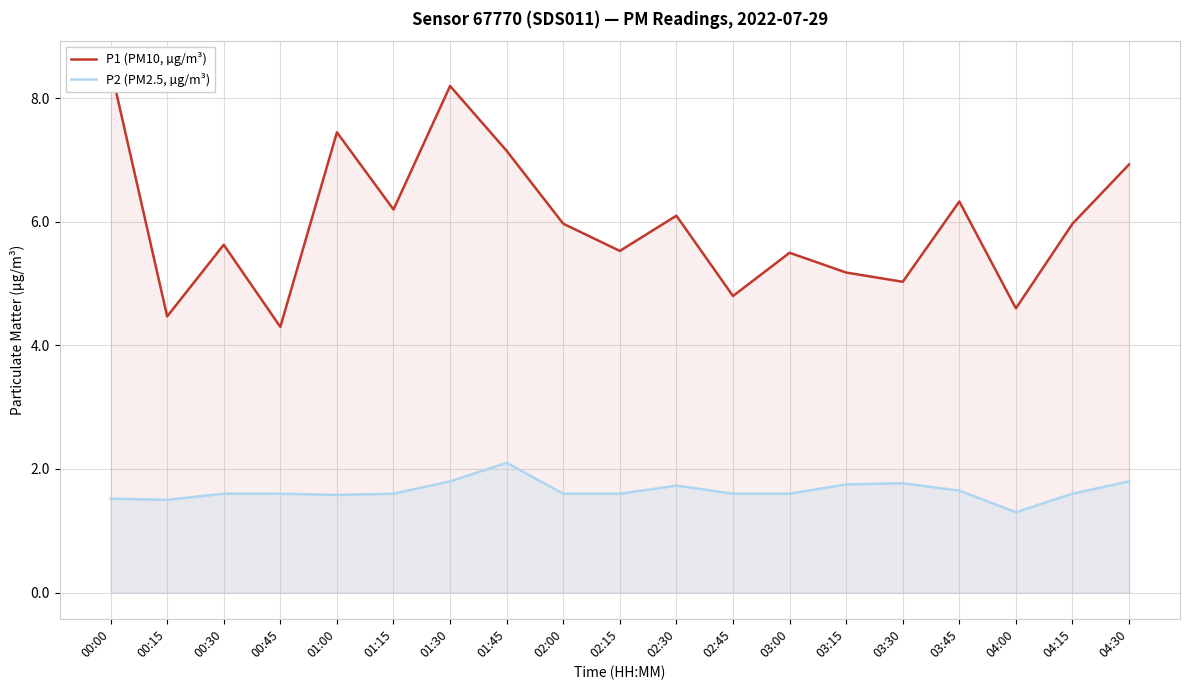

True or false: P2 (PM2.5, µg/m³) has a value of 1.6 at 04:15.

True